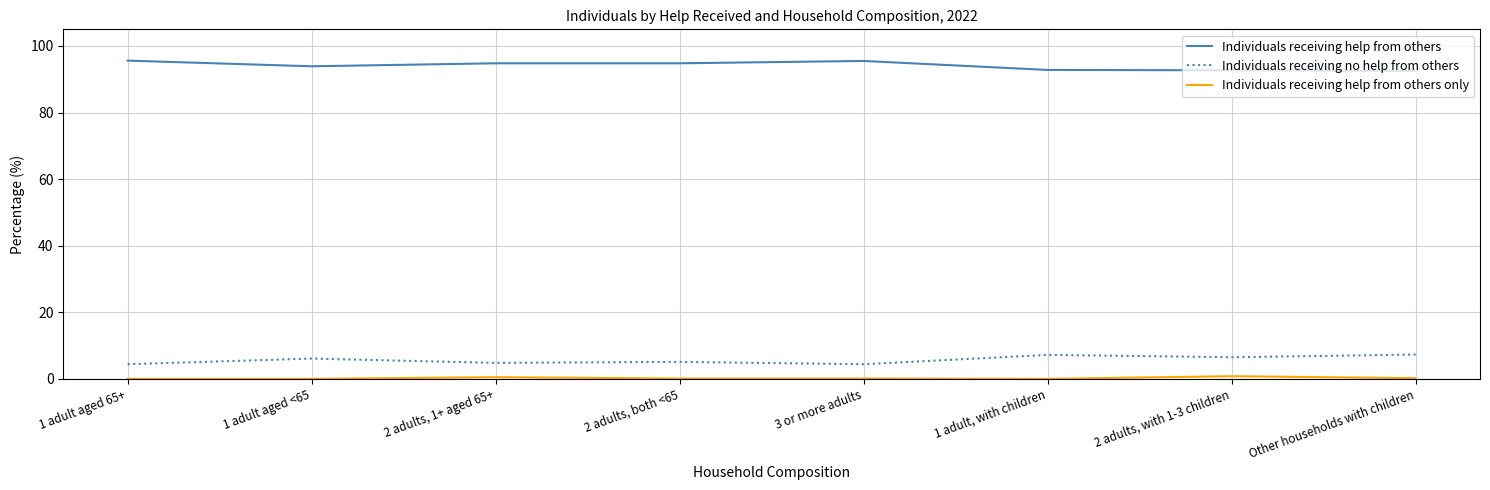

Which series has the largest total across all categories?

Individuals receiving help from others